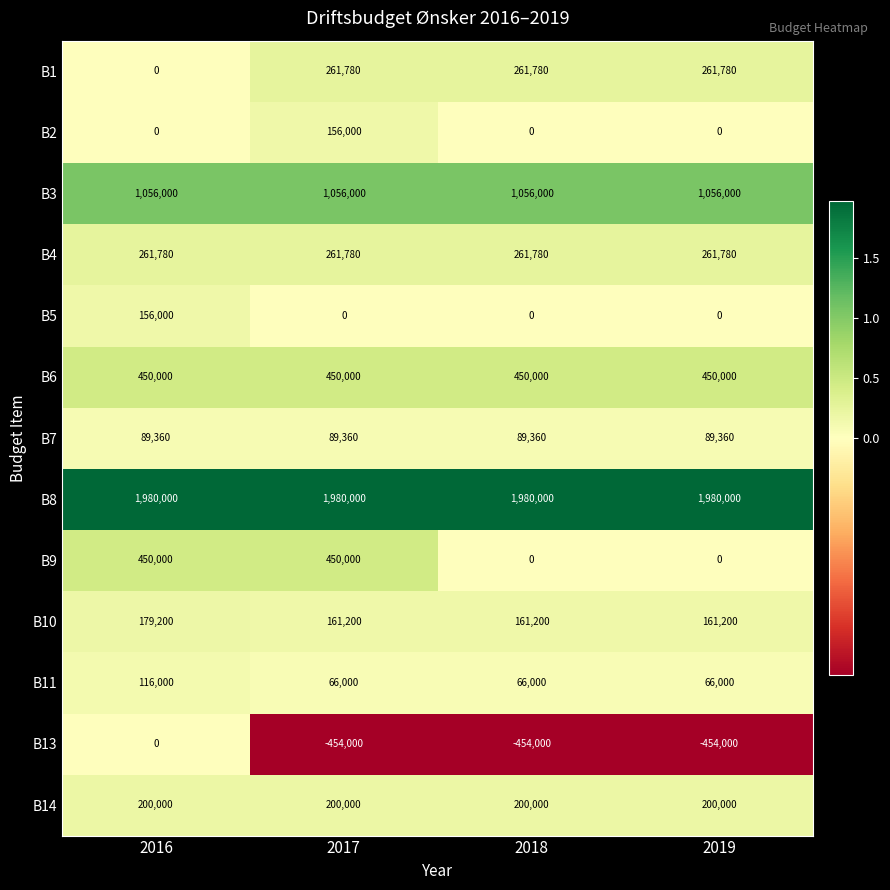

The B5 series shows 0 at 2018. True or false?

True